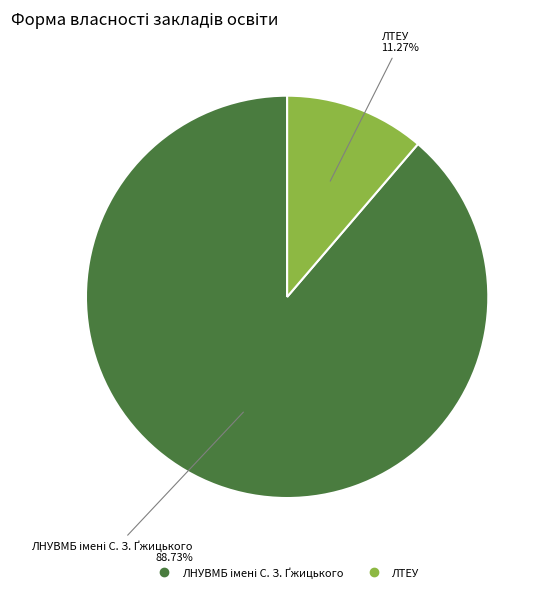

Does ЛТЕУ account for over 50% of the chart?

No